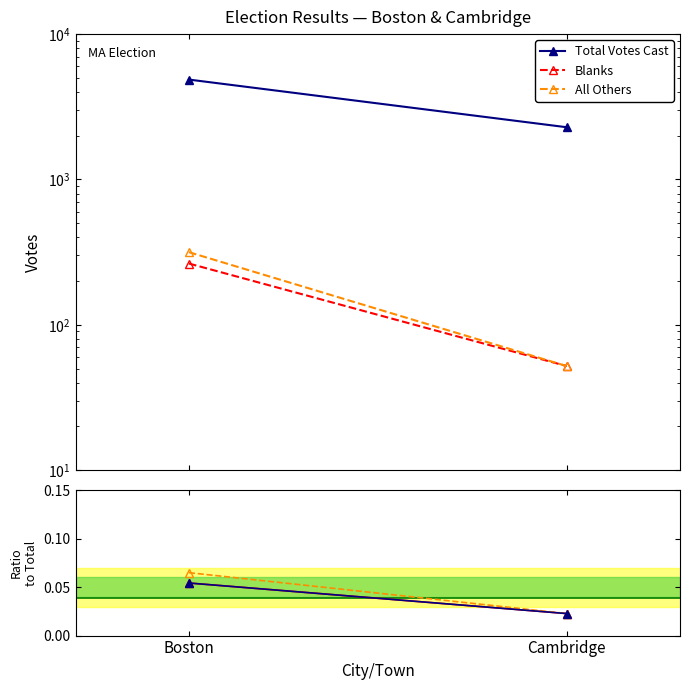

Rank the categories by Blanks ratio value from highest to lowest.

Boston, Cambridge